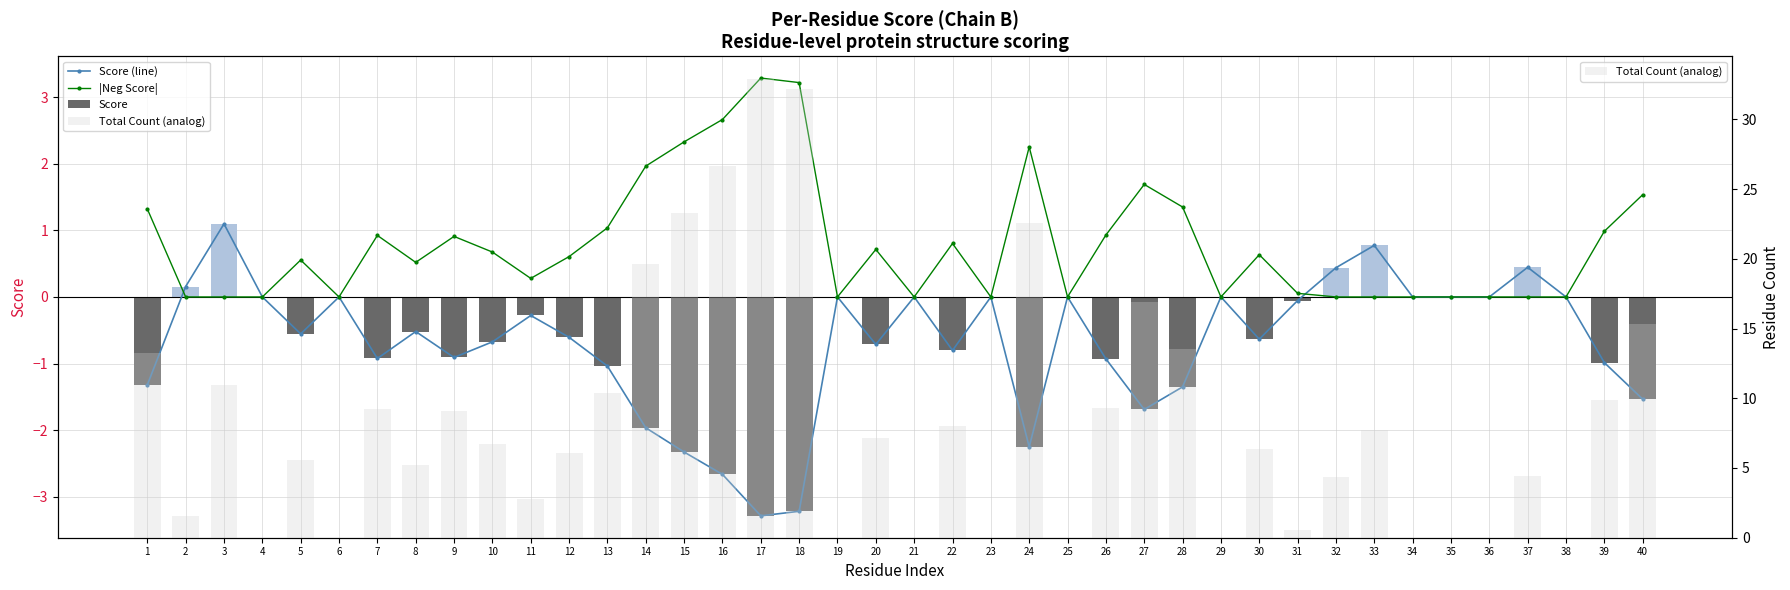

What is the difference between the highest and lowest values at 32?

4.4